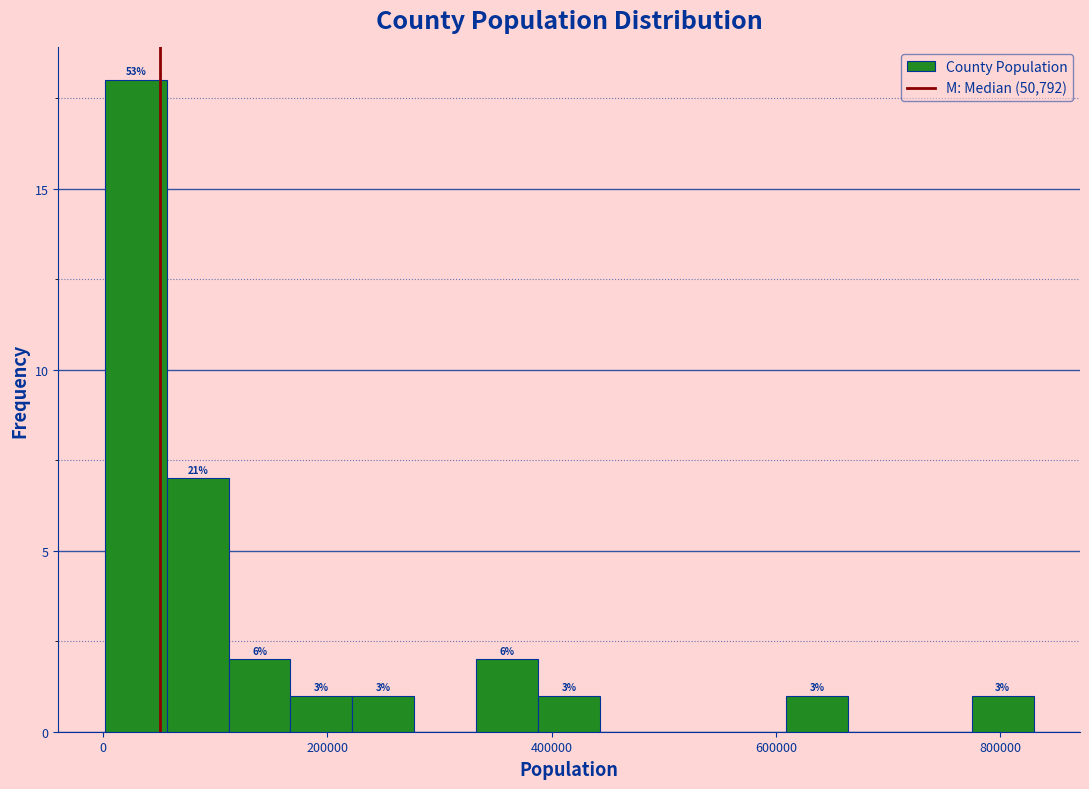

Read against the x-axis, roughly where is the centre of the tallest bar?

20000